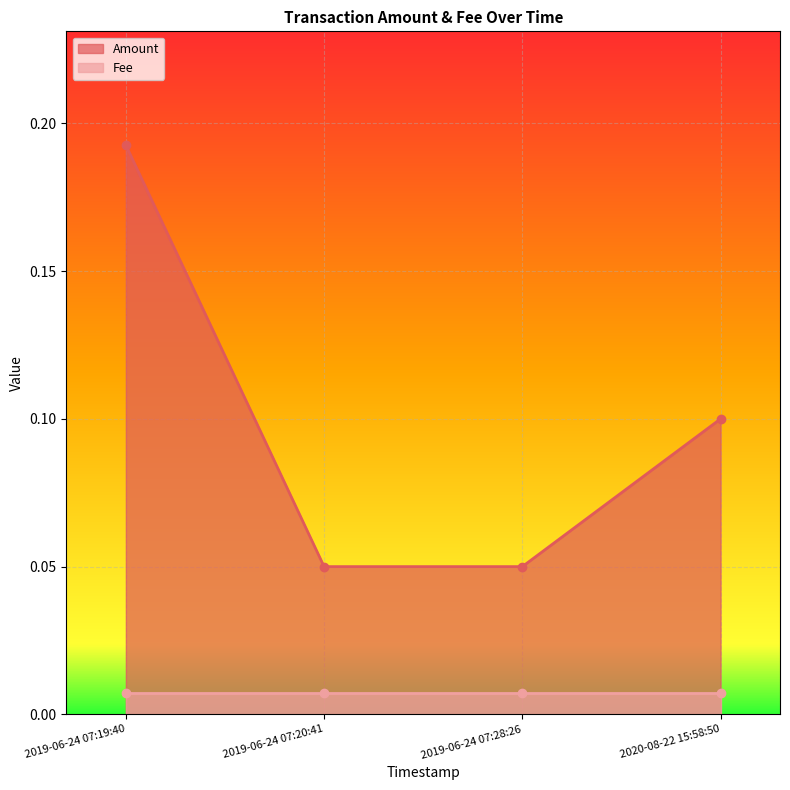

Read the value at 2019-06-24 07:19:40.

0.2